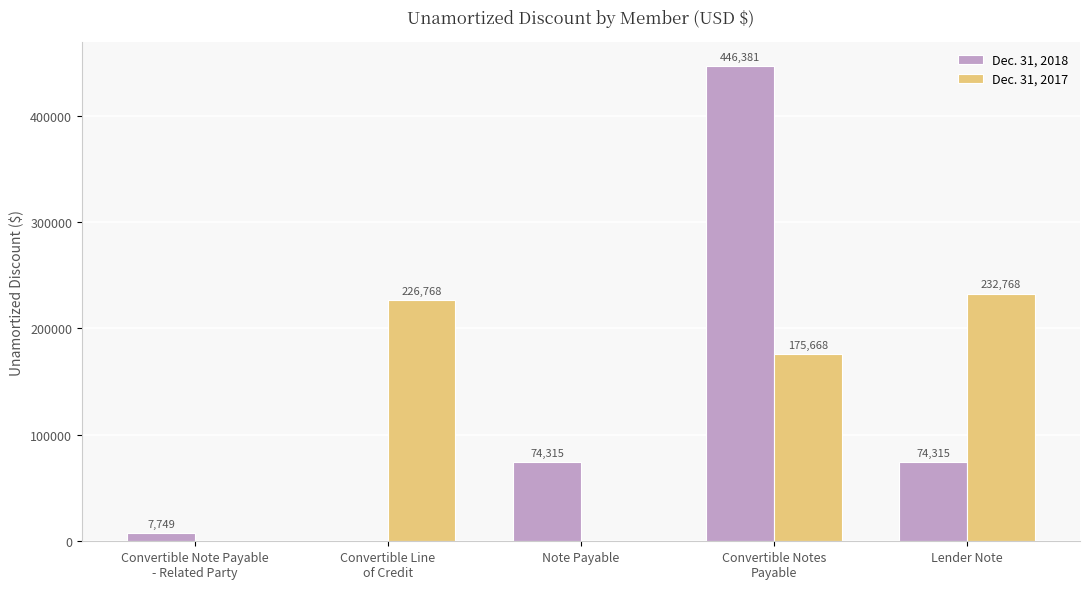

What is the sum of all Dec. 31, 2017 values?

635204